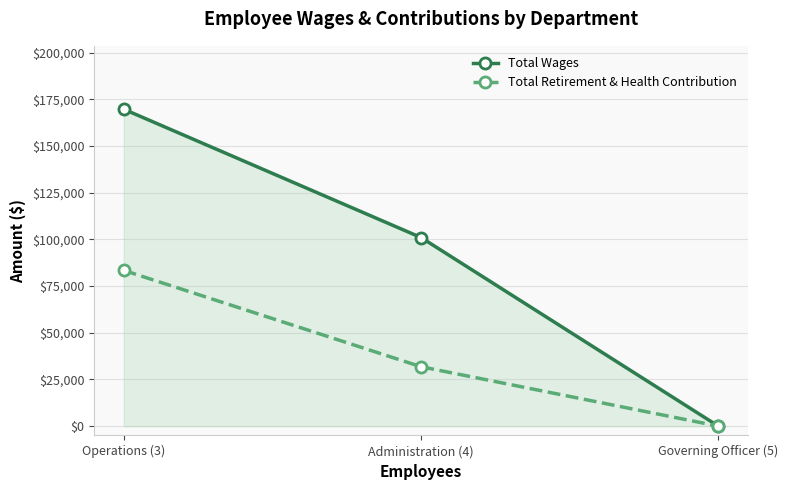

What is the average value of the Total Wages series?

90205